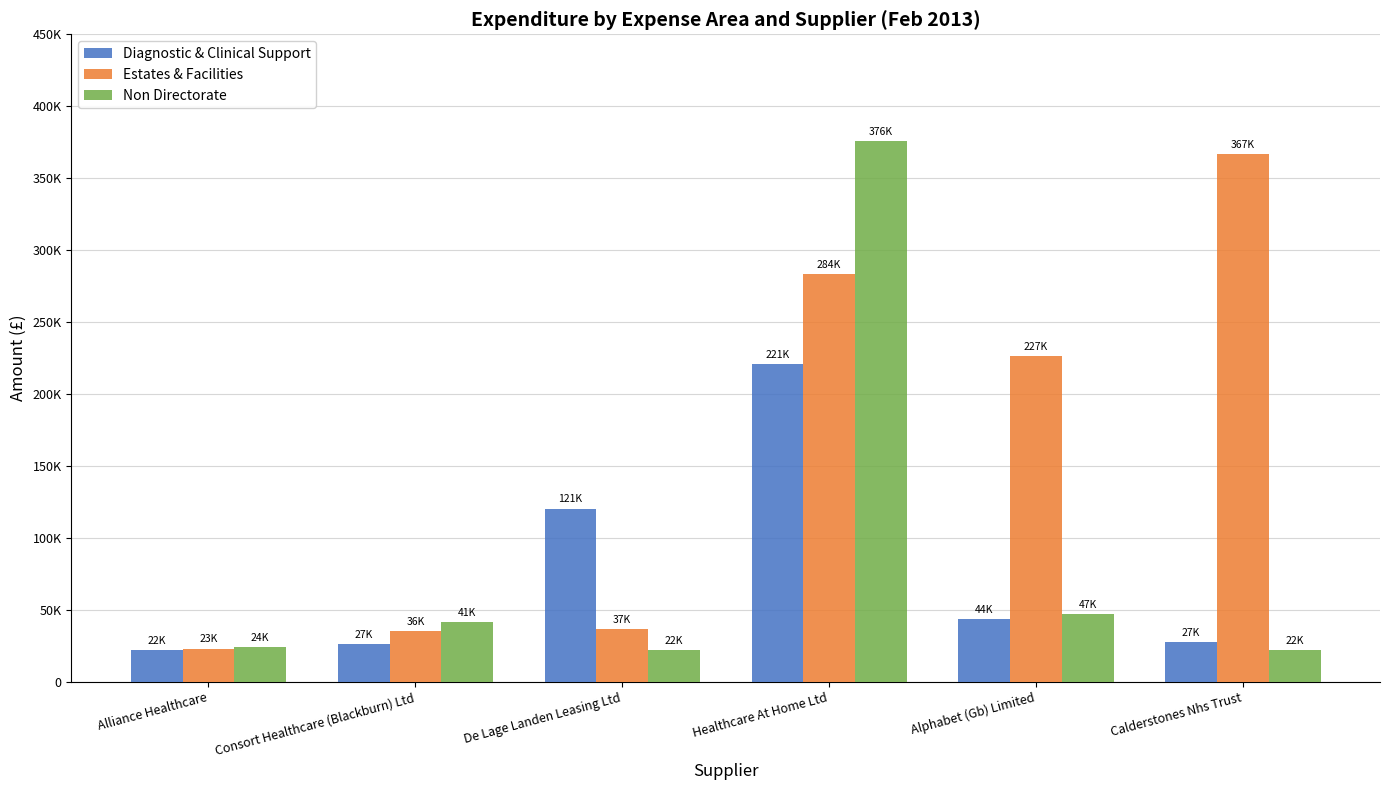

Which series has the largest total across all categories?

Estates & Facilities